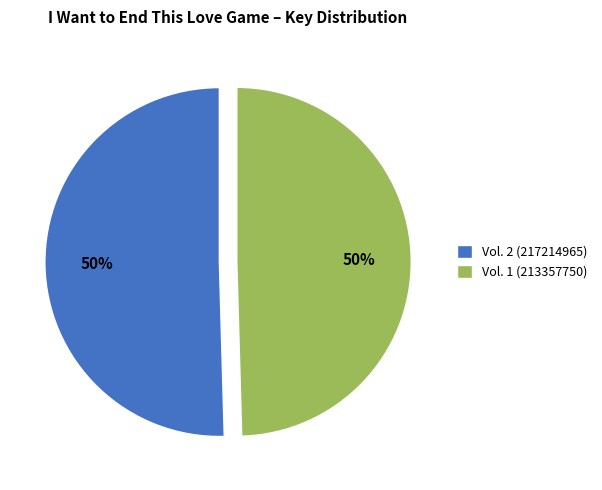

To the nearest percent, what is the combined percentage of Vol. 2 (217214965) and Vol. 1 (213357750)?

100%